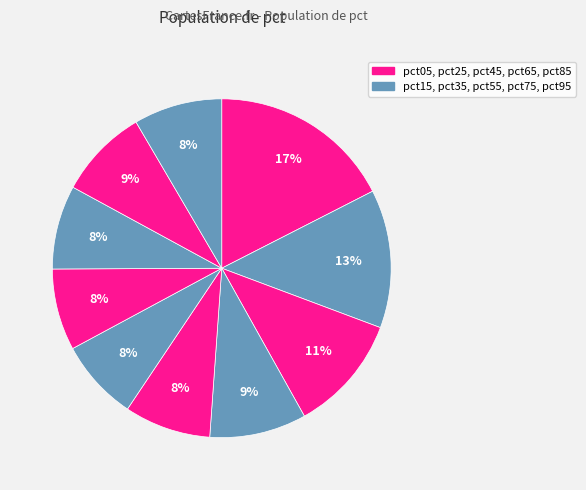

Is there a majority slice in this chart?

No